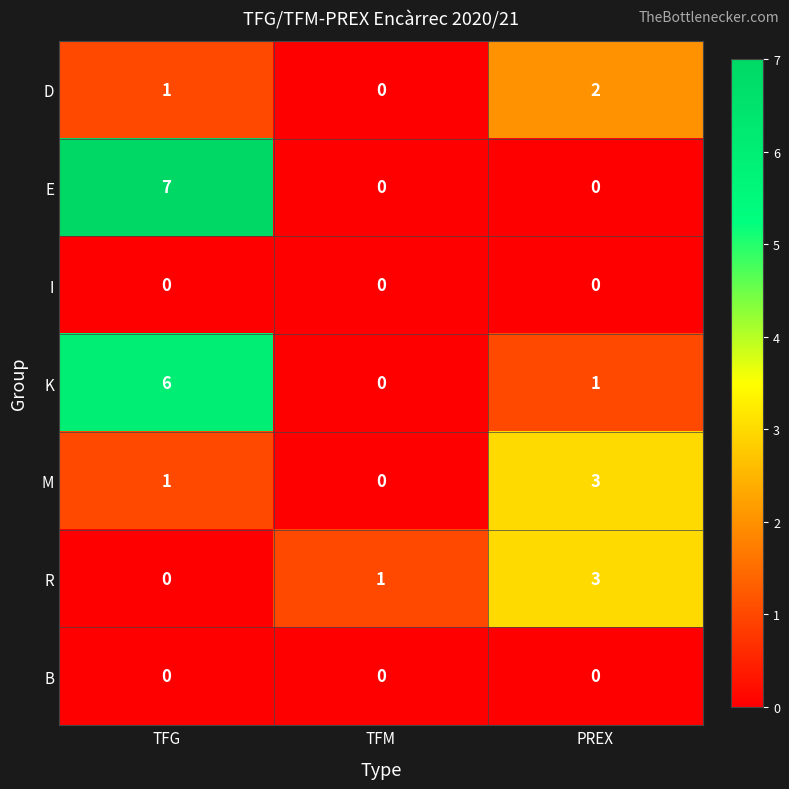

Where is K nearest to the value 3?

PREX